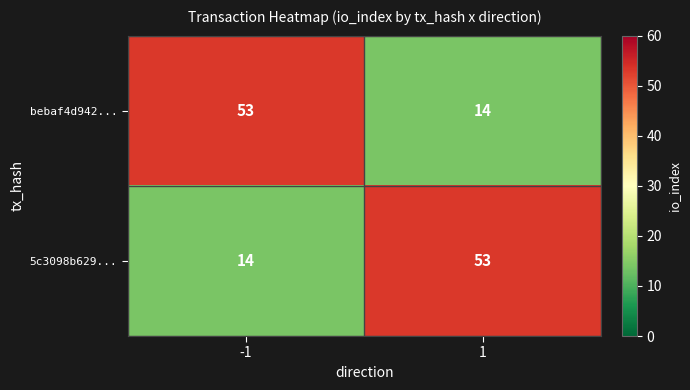

Is it true that bebaf4d942... equals 8 at 1?

False